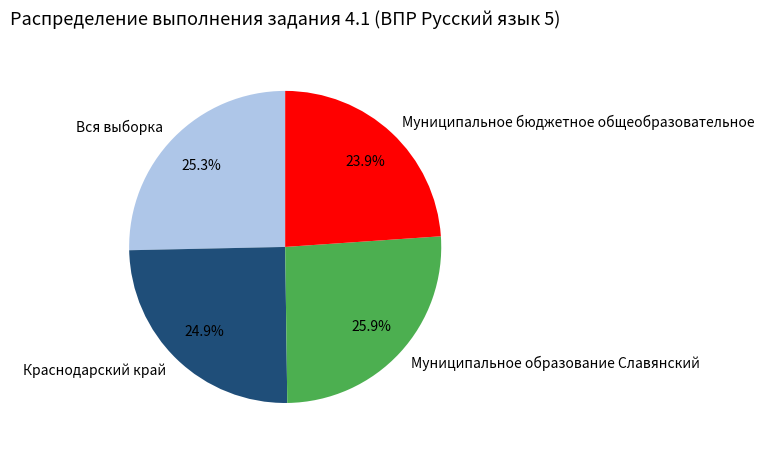

Which category has the smallest portion of the pie?

Муниципальное бюджетное общеобразовательное